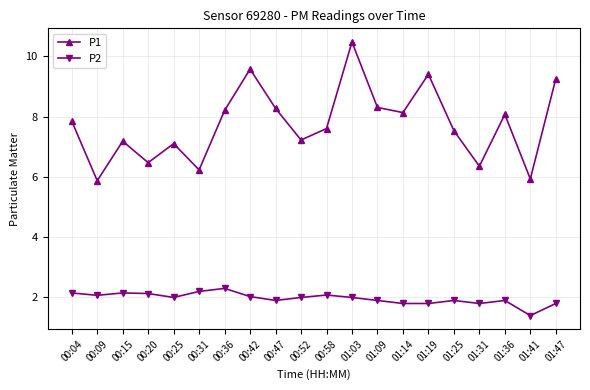

What is the label of the 9th point from the left?

00:47